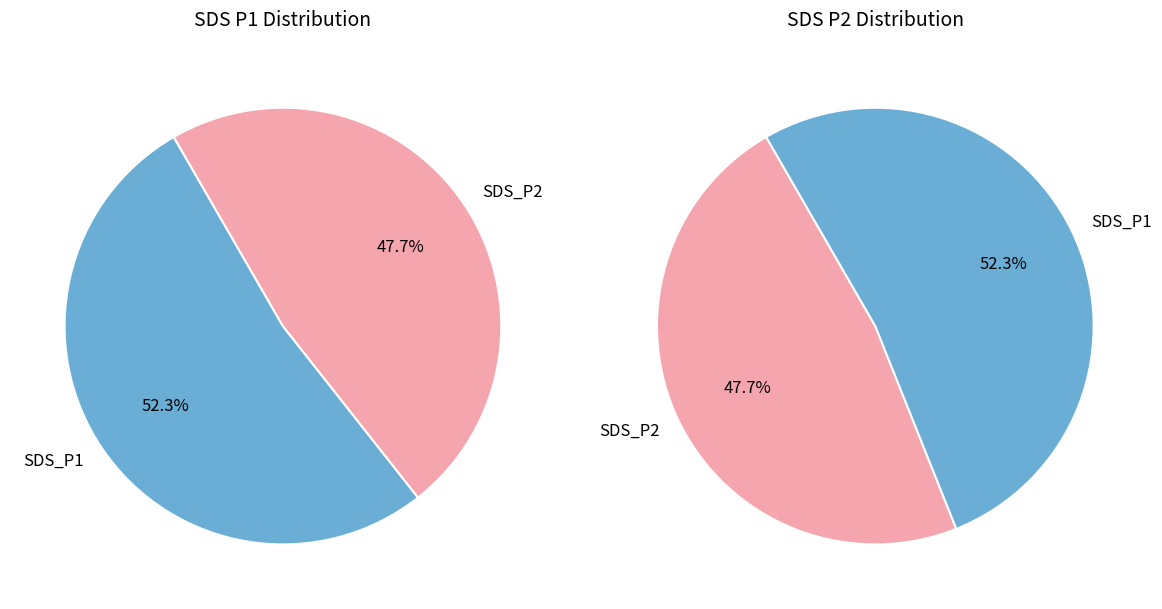

At 27, list the series in order from smallest to largest.

SDS_P2, SDS_P1